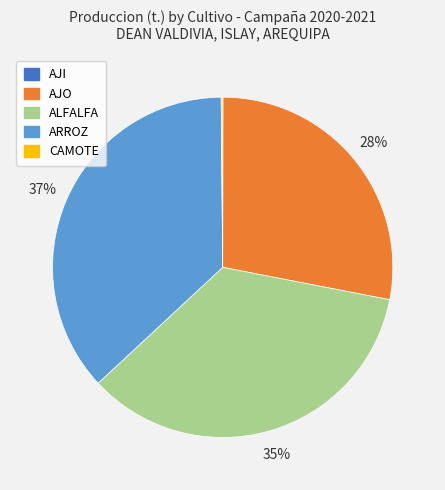

To the nearest percent, what portion does ARROZ represent?

37%